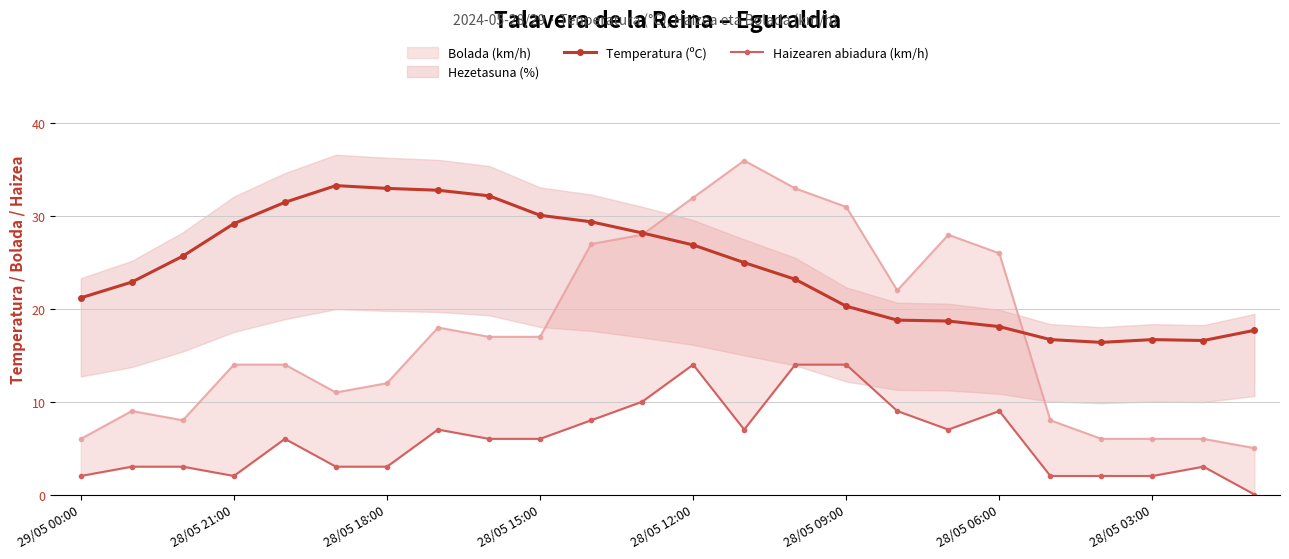

How many data points in Temperatura (ºC) are less than 25?

12